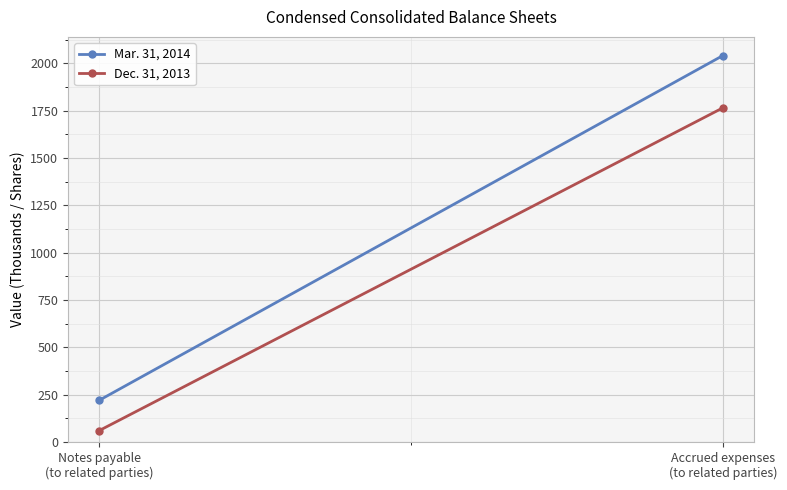

What is the approximate value of Mar. 31, 2014 at Accrued expenses
(to related parties)?

2040